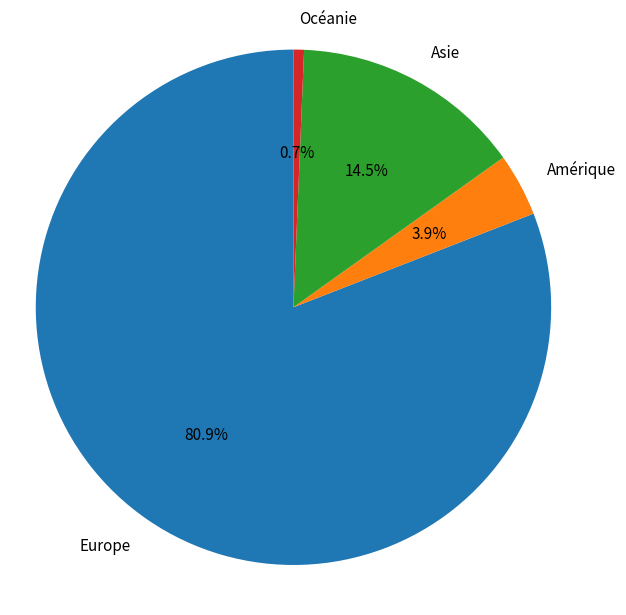

The Asie slice represents 8% of the pie. True or false?

False